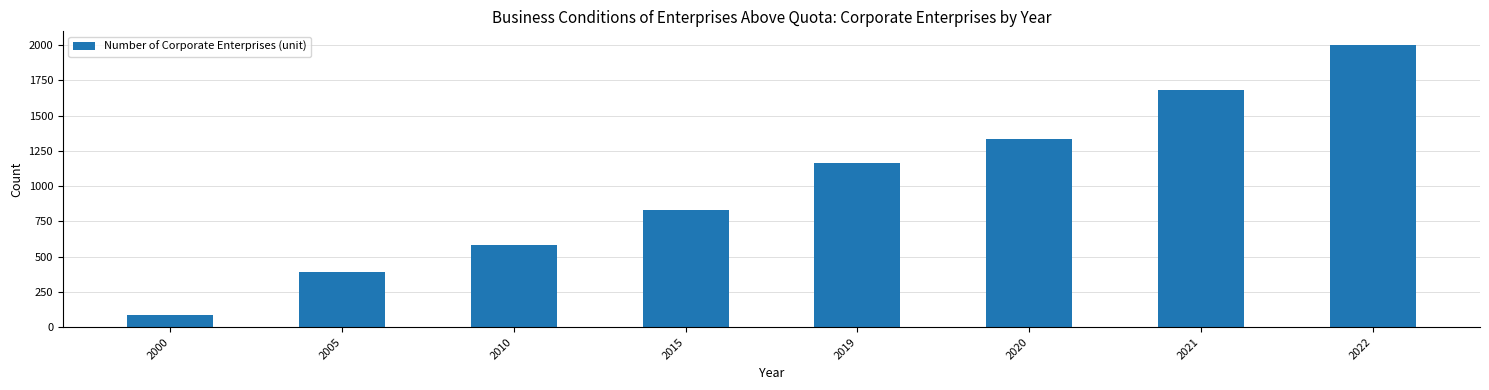

What is the change in value from 2000 to 2010?

+496